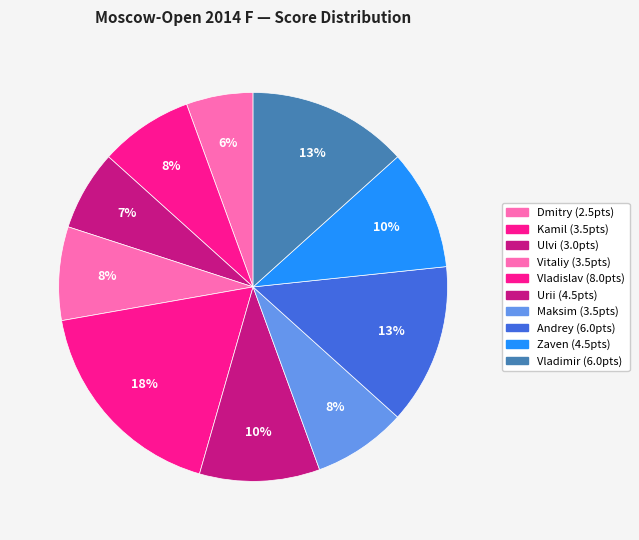

To the nearest percent, what is the average slice percentage?

10%